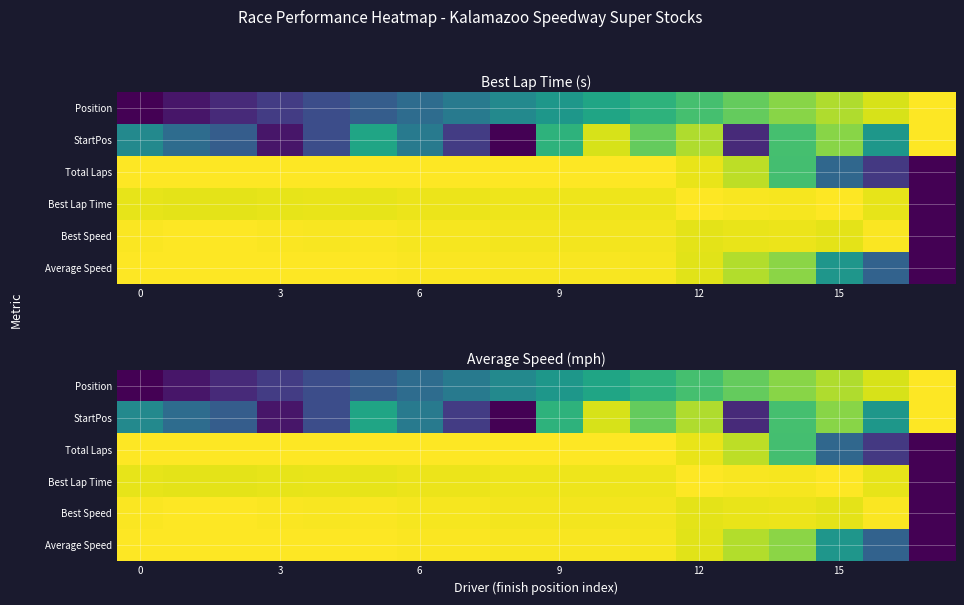

True or false: Best Speed has a value of 1.0 at 0.

True